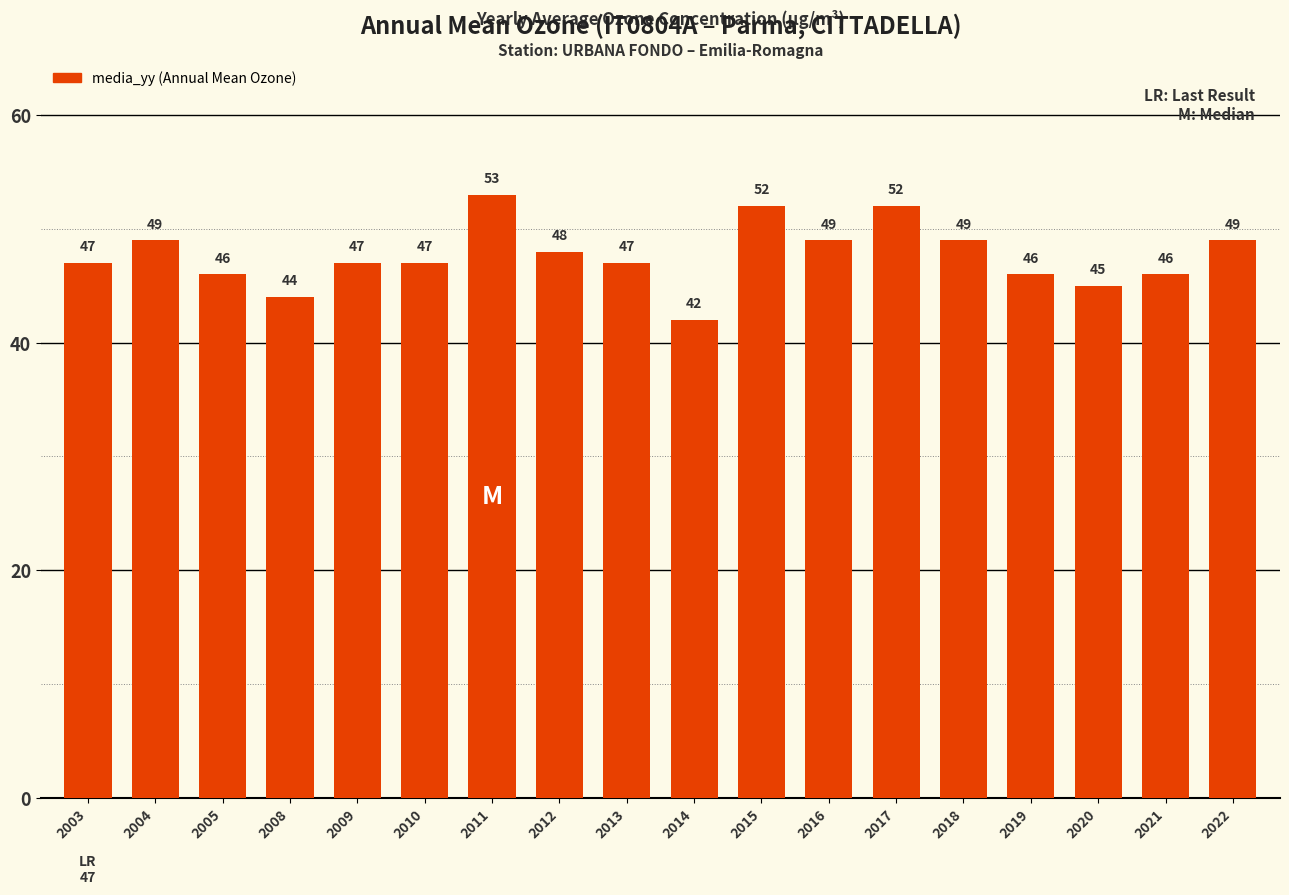

What is the sum of all values?

858